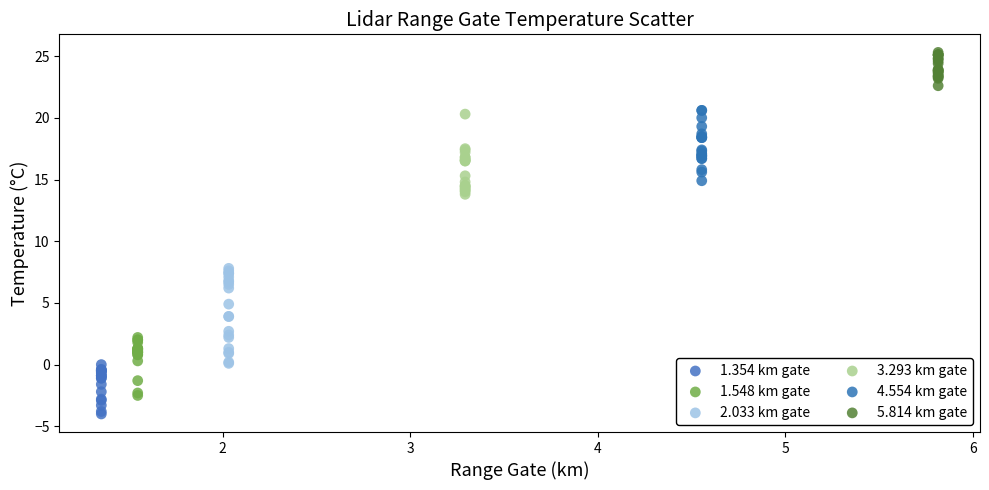

Which series has the widest spread of Y values?

2.033 km gate